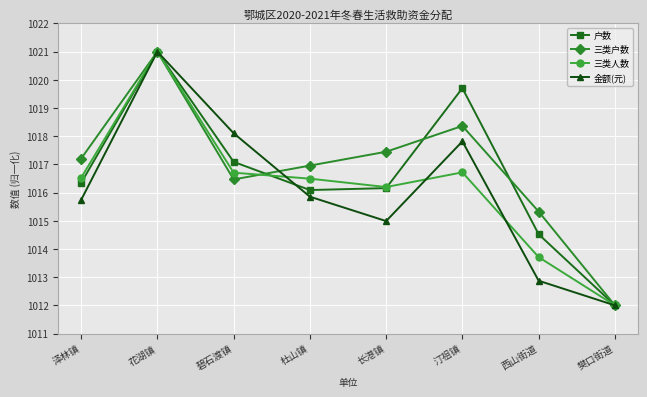

What position from the right is 碧石渡镇?

6